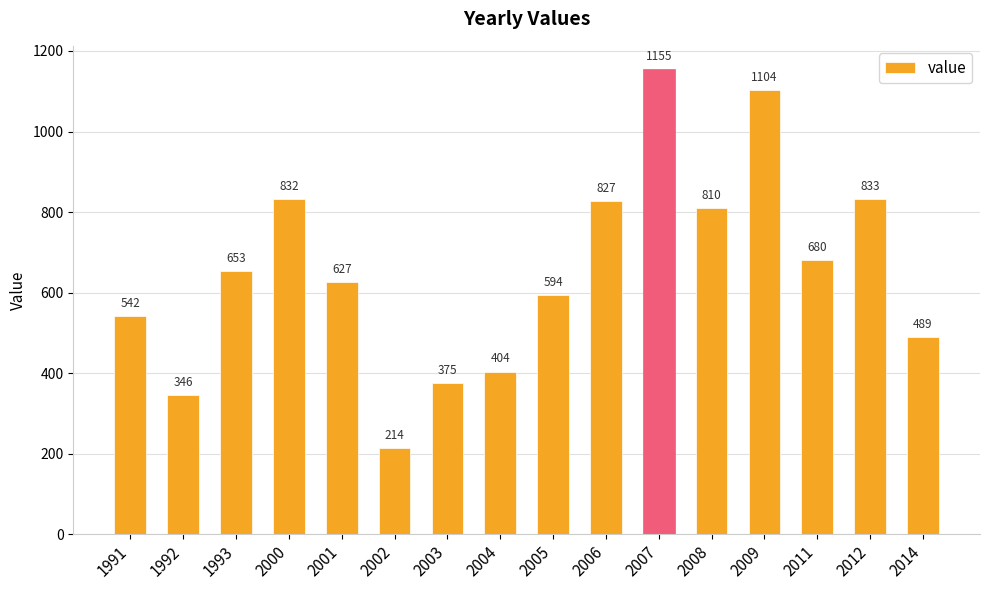

What is the value of the 15th bar from the left?

833